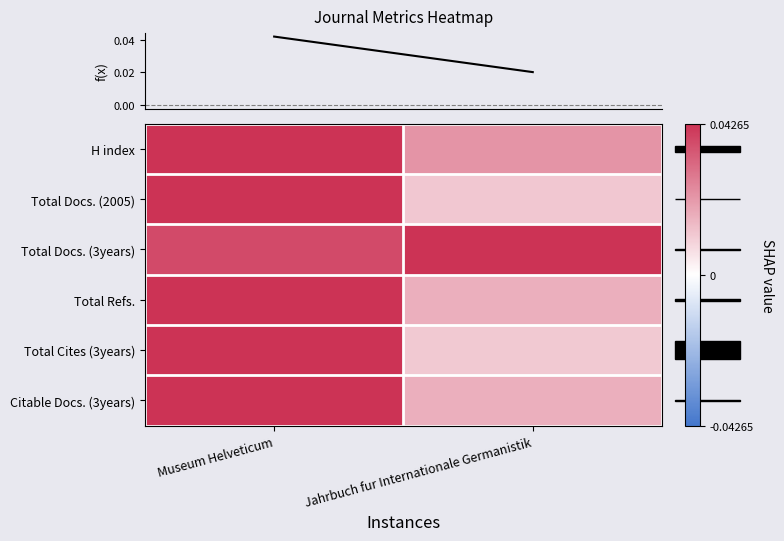

Count the number of data series in this chart.

6